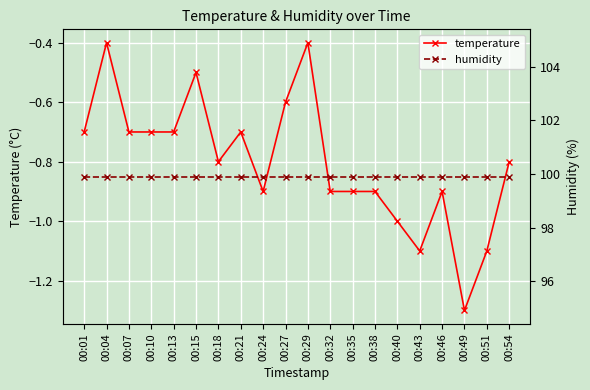

What is the minimum value for temperature?

-1.3